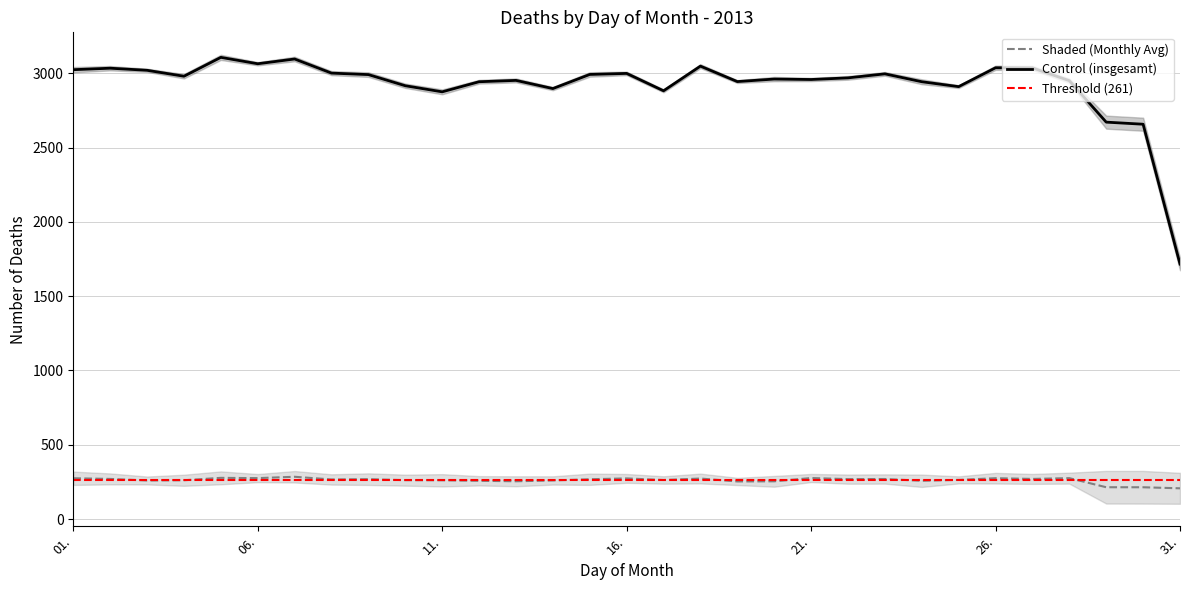

The value of Control (insgesamt) at 11. is 1583.9. True or false?

False